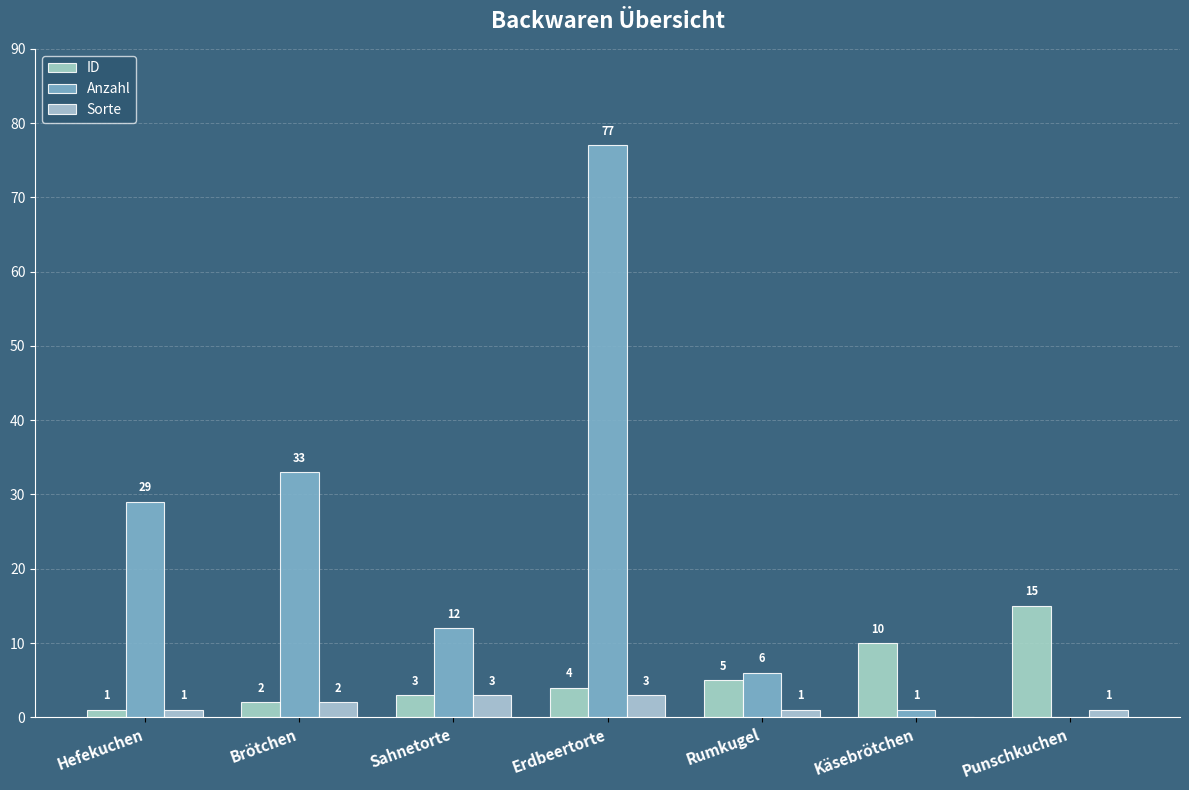

The value of ID at Käsebrötchen is 16. True or false?

False